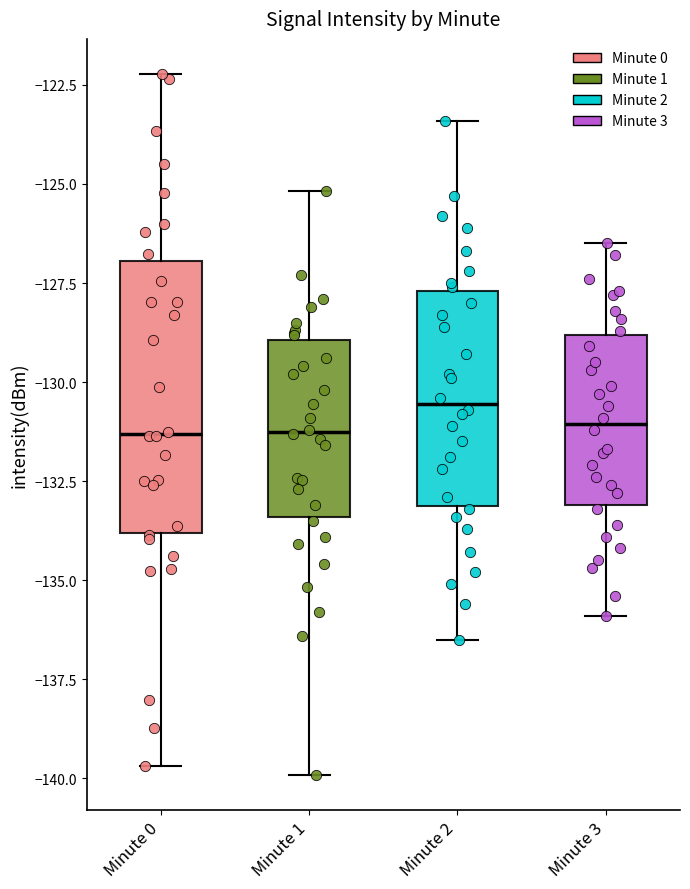

Where does the lower whisker of the box for Minute 2 end on the y-axis? The values are not printed on the chart, so give them approximately, as read against the axis.

-136.5